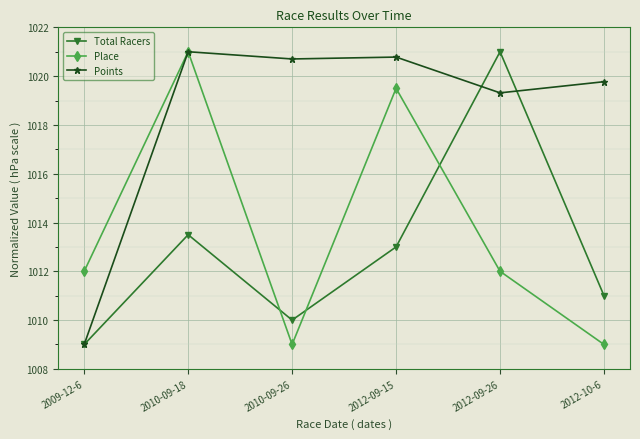

Read the Total Racers value at 2012-10-6.

1011.0